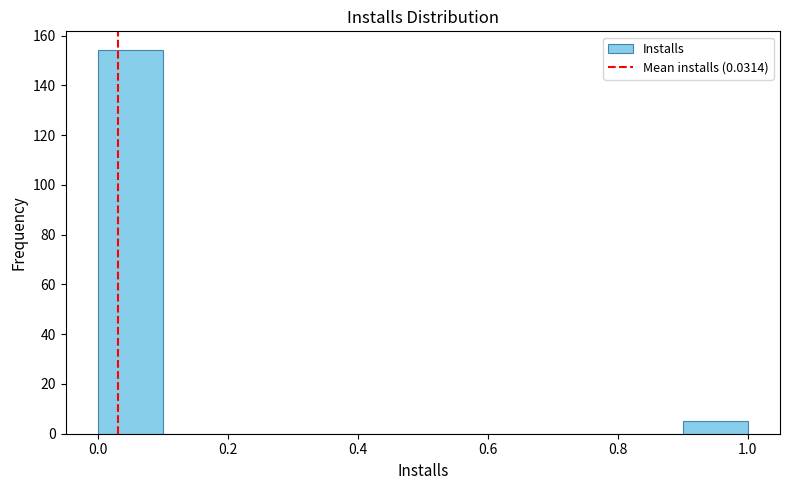

Reading left to right, transcribe this chart: for each bar, give the range it covers on the x-axis and its height. The values are not printed on the chart, so give them approximately, as read against the axis.

0.0 to 0.1: 154
0.1 to 0.2: 0
0.2 to 0.3: 0
0.3 to 0.4: 0
0.4 to 0.5: 0
0.5 to 0.6: 0
0.6 to 0.7: 0
0.7 to 0.8: 0
0.8 to 0.9: 0
0.9 to 1.0: 6